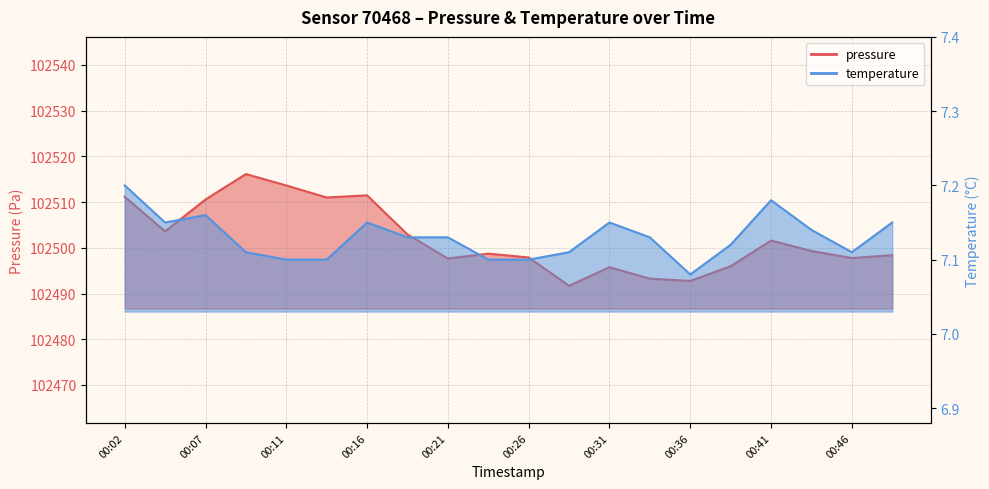

The value of pressure at 00:26 is 102497.9. True or false?

True